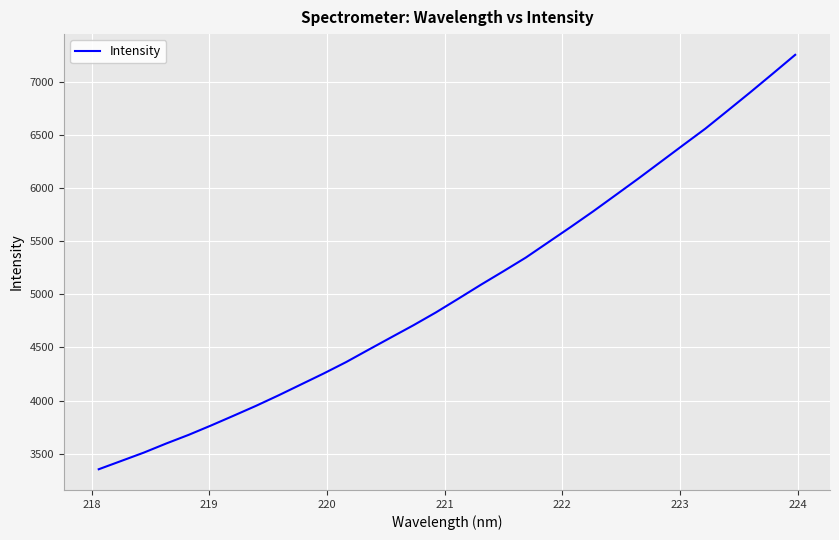

What is the difference between the maximum and minimum values?

3902.7